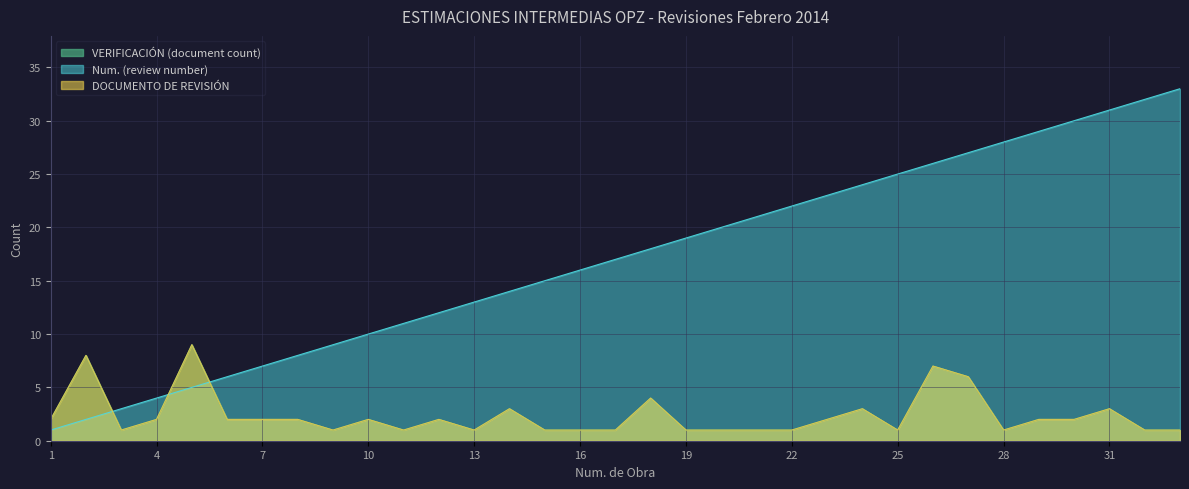

How many lines are shown in the chart?

3